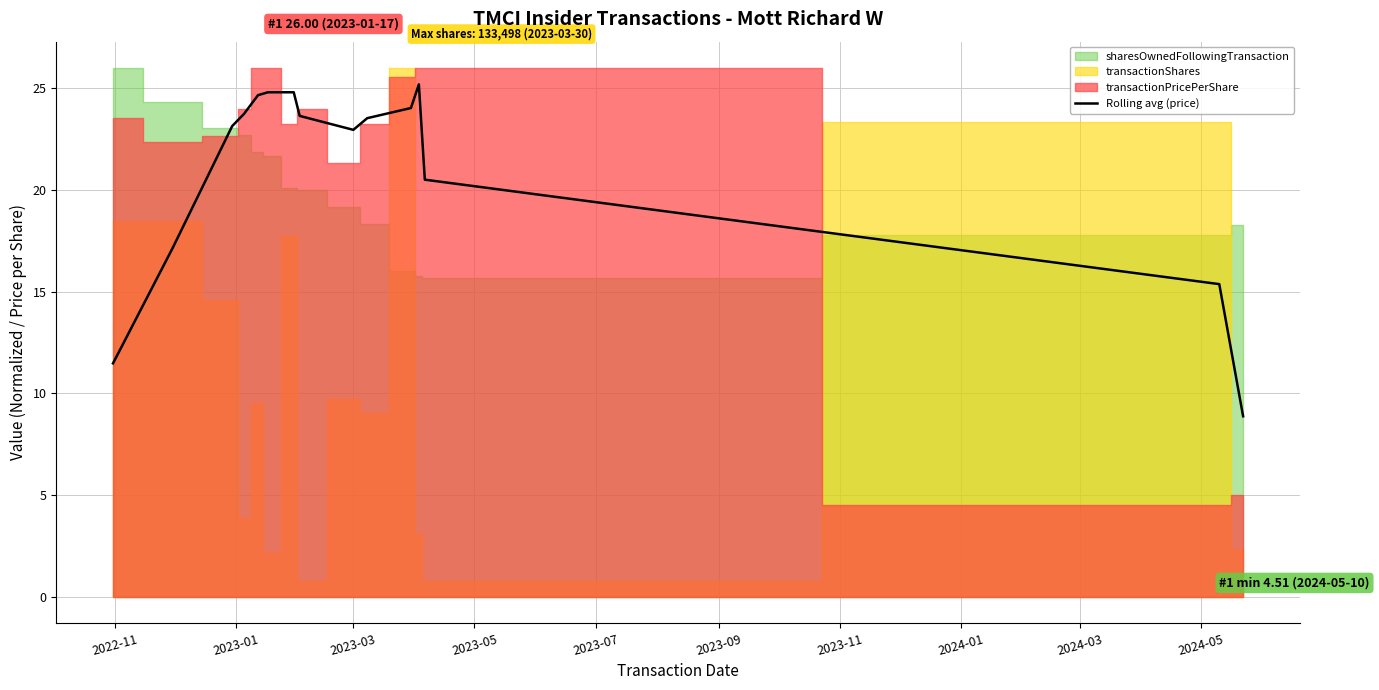

What is the minimum value for Rolling avg (price)?

8.9